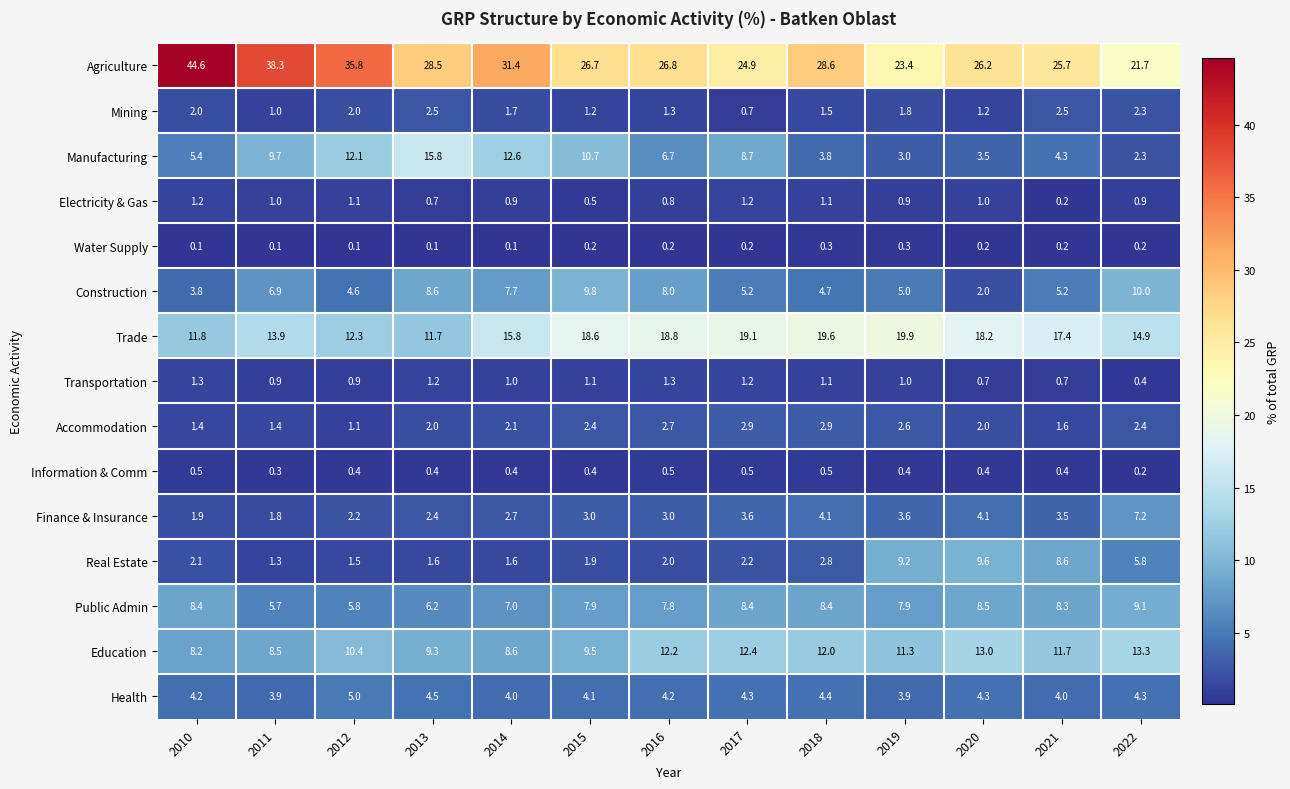

The Health series shows 5.7 at 2011. True or false?

False